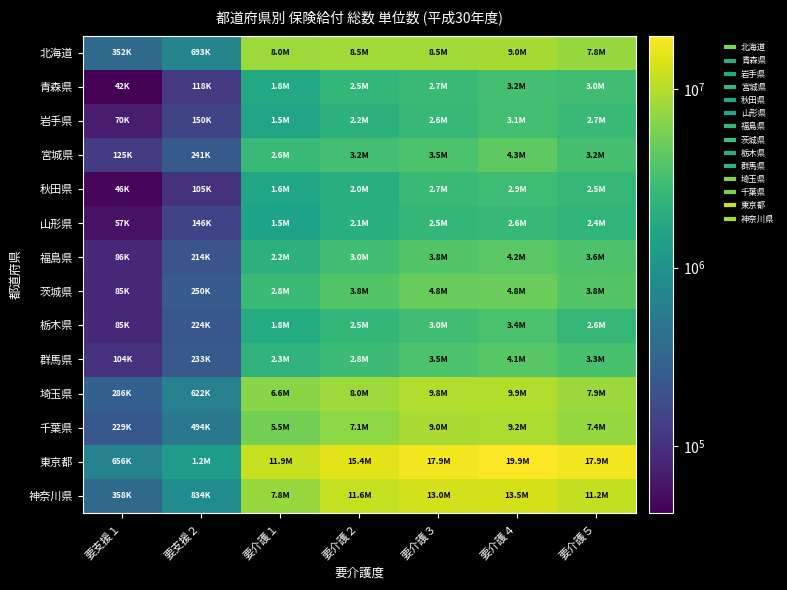

Reading right to left, extract all data points from this chart.

北海道: 要介護５=7786815.6	要介護４=8976547.8	要介護３=8541144.7	要介護２=8497814.6	要介護１=8002200.4	要支援２=693125.5	要支援１=352481.6
青森県: 要介護５=3032919.9	要介護４=3200871.5	要介護３=2720682.5	要介護２=2466984.8	要介護１=1774832.3	要支援２=117600.5	要支援１=42298.2
岩手県: 要介護５=2690399.7	要介護４=3099667.5	要介護３=2630252.8	要介護２=2230458.1	要介護１=1533440.2	要支援２=149837.9	要支援１=69588.5
宮城県: 要介護５=3213657.6	要介護４=4306341.2	要介護３=3495225.8	要介護２=3186049.7	要介護１=2646161.4	要支援２=240886.4	要支援１=125103.7
秋田県: 要介護５=2537110.8	要介護４=2942293.4	要介護３=2681234.7	要介護２=2044342.9	要介護１=1570136.9	要支援２=104782.8	要支援１=46358.5
山形県: 要介護５=2364517.0	要介護４=2582756.2	要介護３=2478872.2	要介護２=2112647.7	要介護１=1503217.0	要支援２=145512.5	要支援１=56516.6
福島県: 要介護５=3556133.8	要介護４=4160956.7	要介護３=3813571.5	要介護２=3035746.3	要介護１=2218700.8	要支援２=213990.6	要支援１=85677.2
茨城県: 要介護５=3792347.0	要介護４=4822220.9	要介護３=4774827.5	要介護２=3808715.3	要介護１=2831608.6	要支援２=250265.7	要支援１=84543.8
栃木県: 要介護５=2562016.2	要介護４=3426834.9	要介護３=2992830.9	要介護２=2460115.4	要介護１=1849914.2	要支援２=224432.2	要支援１=85135.4
群馬県: 要介護５=3315292.6	要介護４=4060400.5	要介護３=3522527.0	要介護２=2845219.0	要介護１=2301944.9	要支援２=233253.6	要支援１=104395.6
埼玉県: 要介護５=7883565.1	要介護４=9860490.4	要介護３=9758801.0	要介護２=8036844.9	要介護１=6623633.8	要支援２=622179.6	要支援１=285658.7
千葉県: 要介護５=7446070.3	要介護４=9236079.3	要介護３=9025761.5	要介護２=7072393.7	要介護１=5502167.5	要支援２=493612.1	要支援１=229000.4
東京都: 要介護５=17864264.1	要介護４=19888534.3	要介護３=17885278.9	要介護２=15406729.6	要介護１=11947931.9	要支援２=1226207.4	要支援１=655529.3
神奈川県: 要介護５=11215498.3	要介護４=13497794.5	要介護３=13026430.3	要介護２=11568370.2	要介護１=7781298.9	要支援２=833685.1	要支援１=357858.7